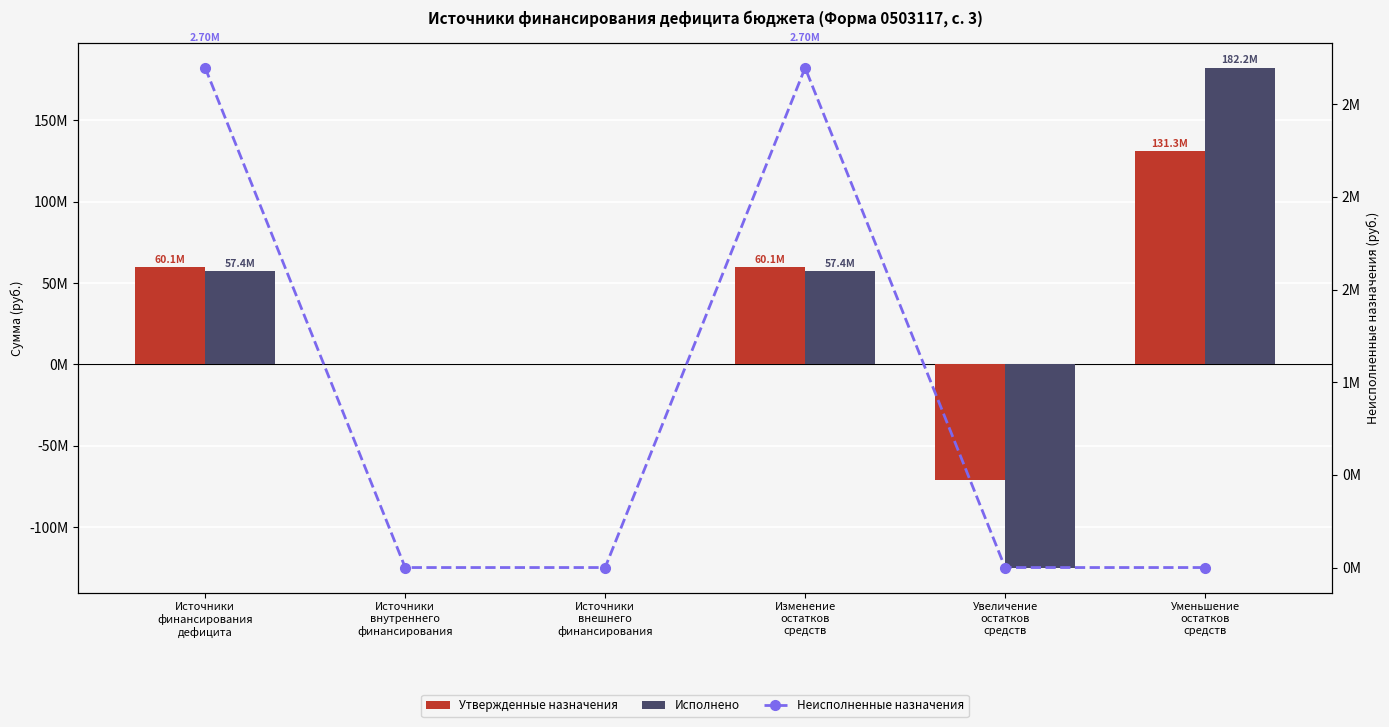

Is the value of Исполнено at Источники
внешнего
финансирования greater than the value of Неисполненные назначения at Источники
внутреннего
финансирования?

No